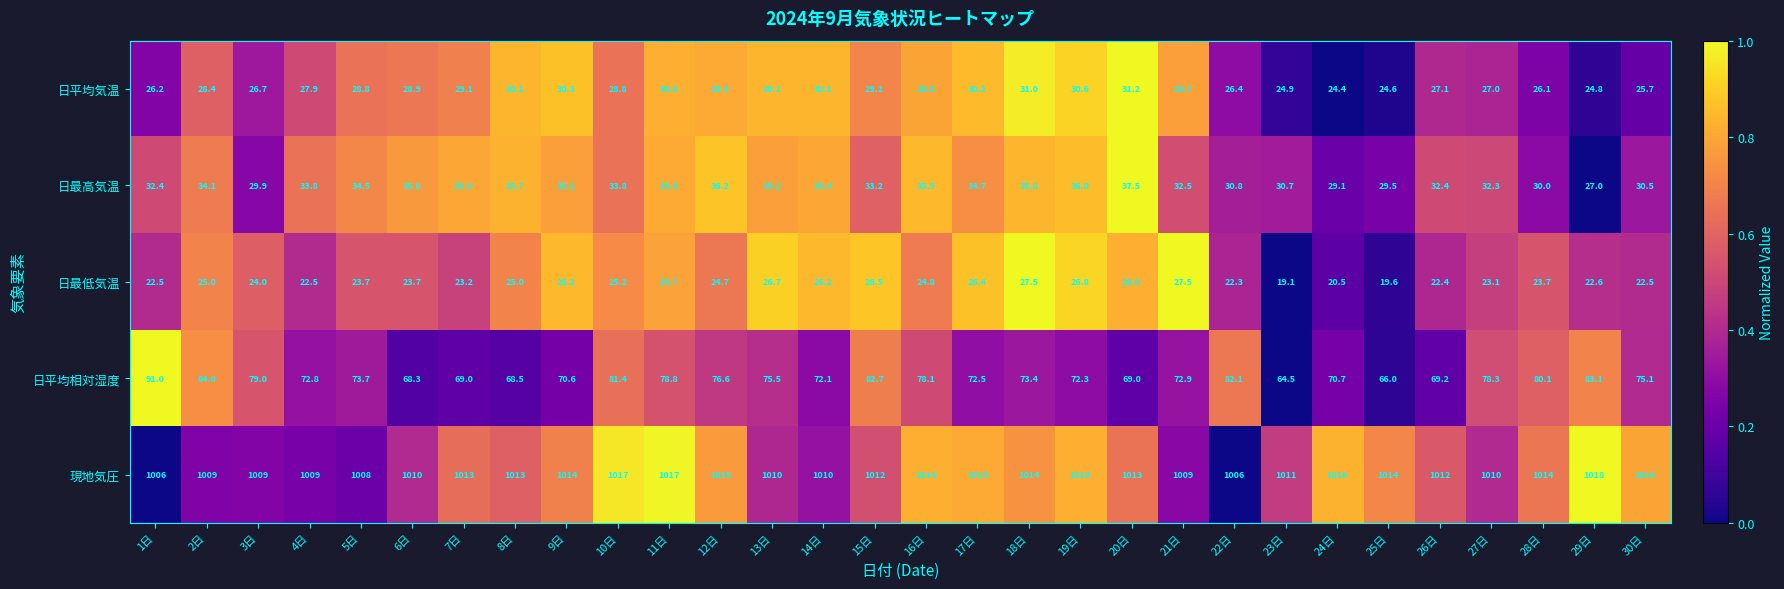

The 日最低気温 series shows 39.7 at 5日. True or false?

False